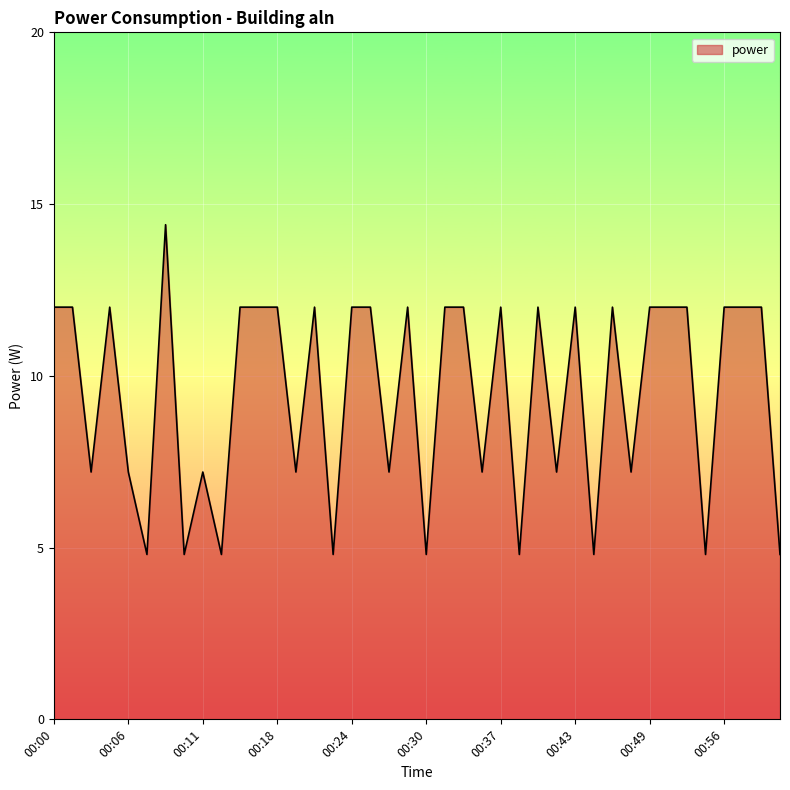

What is the difference between the maximum and minimum values?

9.6